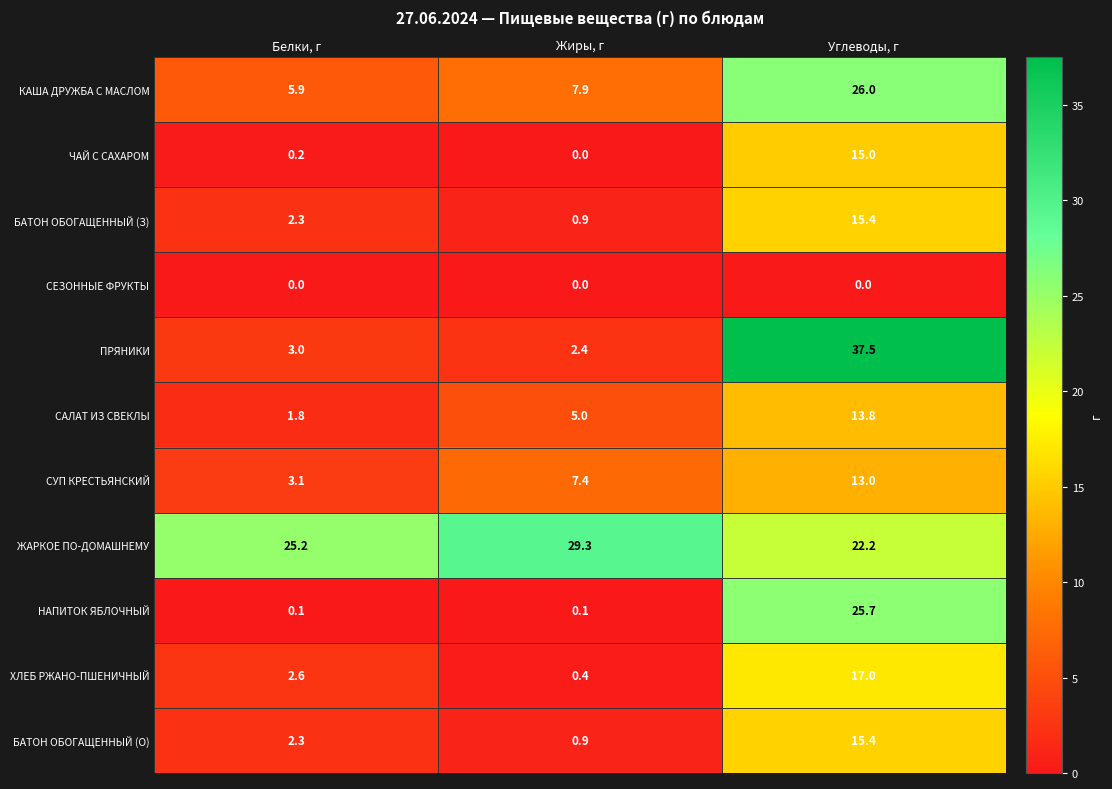

Rank the categories by ПРЯНИКИ value from lowest to highest.

Жиры, г, Белки, г, Углеводы, г